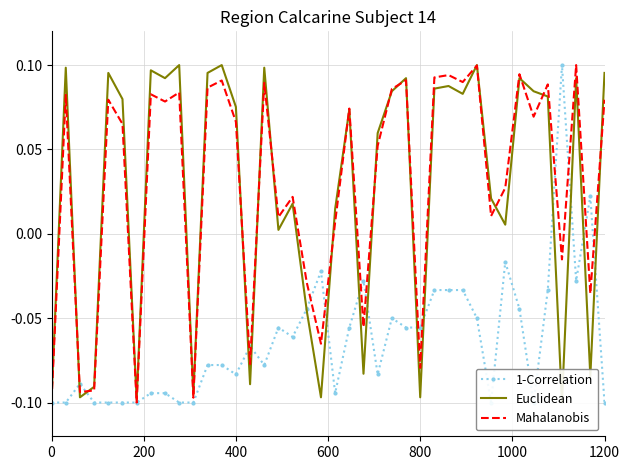

Is this an area chart (filled region under the line)?

No